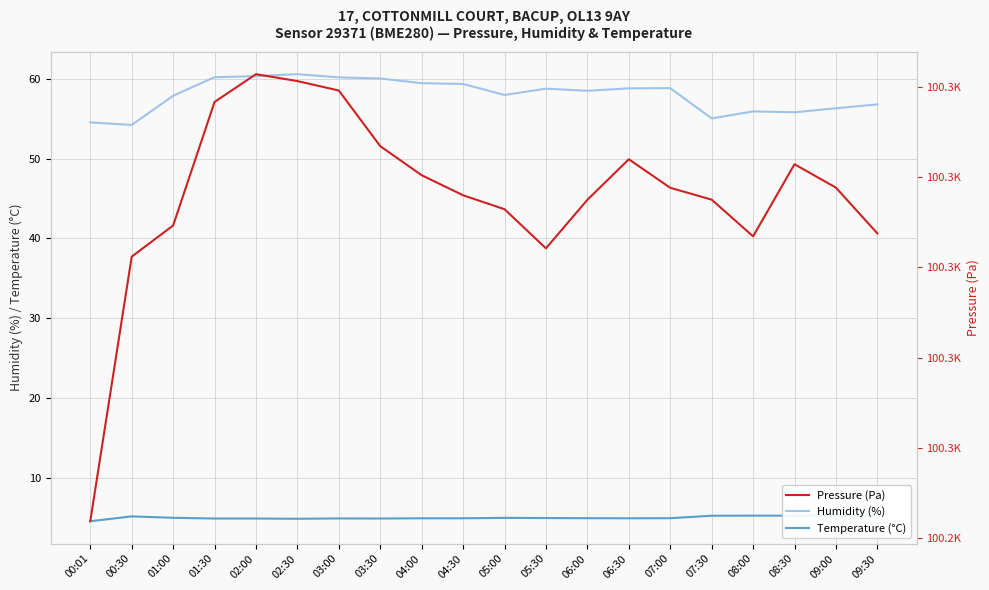

True or false: Pressure (Pa) has a value of 152741.1 at 09:30.

False